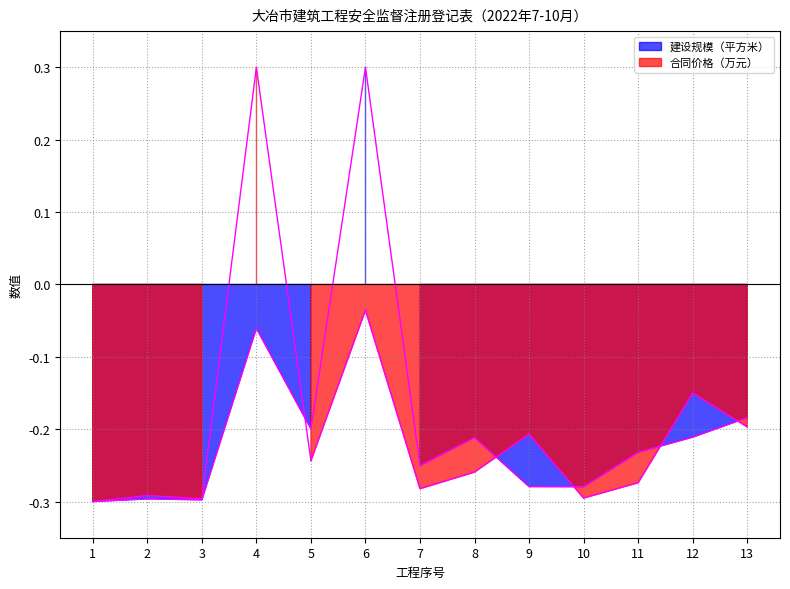

Which series changed the most between 3 and 4?

合同价格（万元）